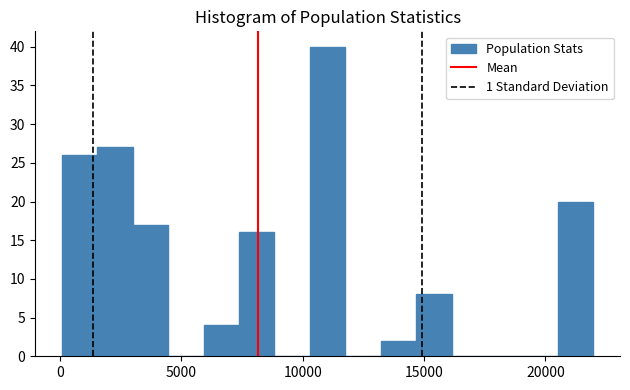

Around what value on the x-axis is the tallest bar? Give the approximate position of its centre, as read against the axis.

11000